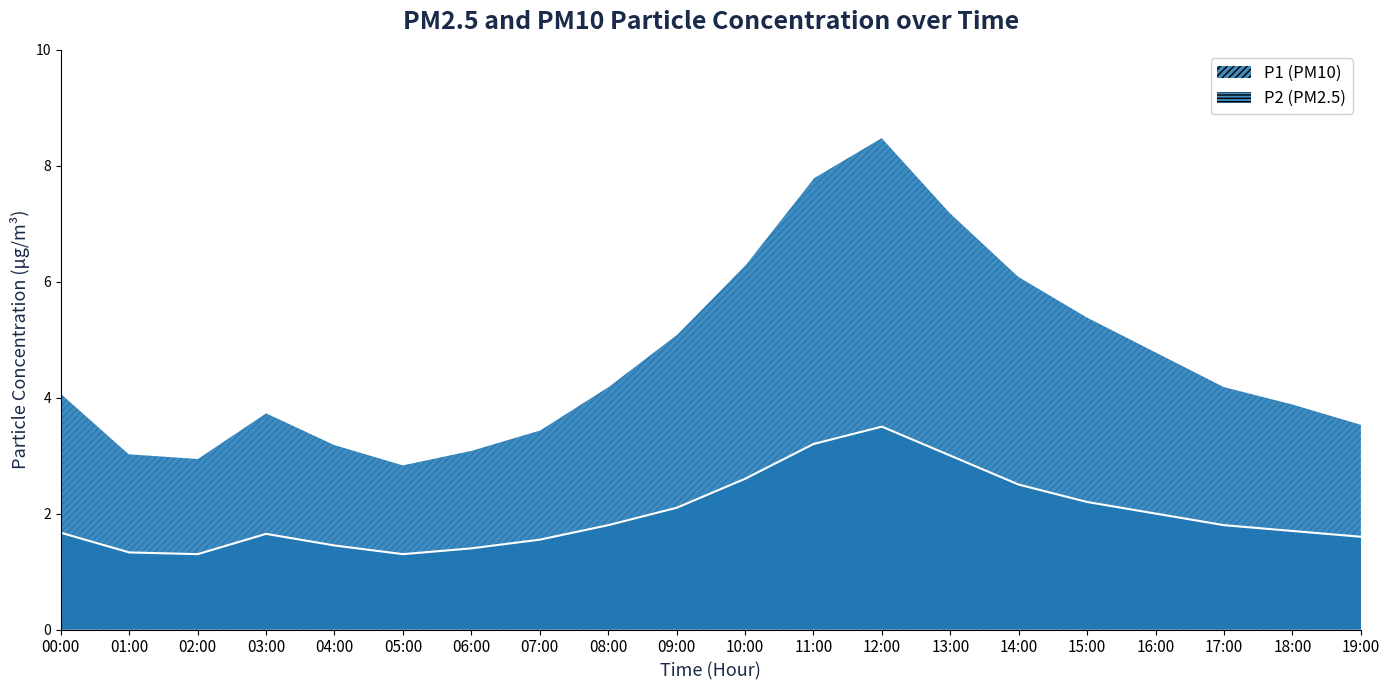

What is the difference between the highest and lowest values at 06:00?

1.7